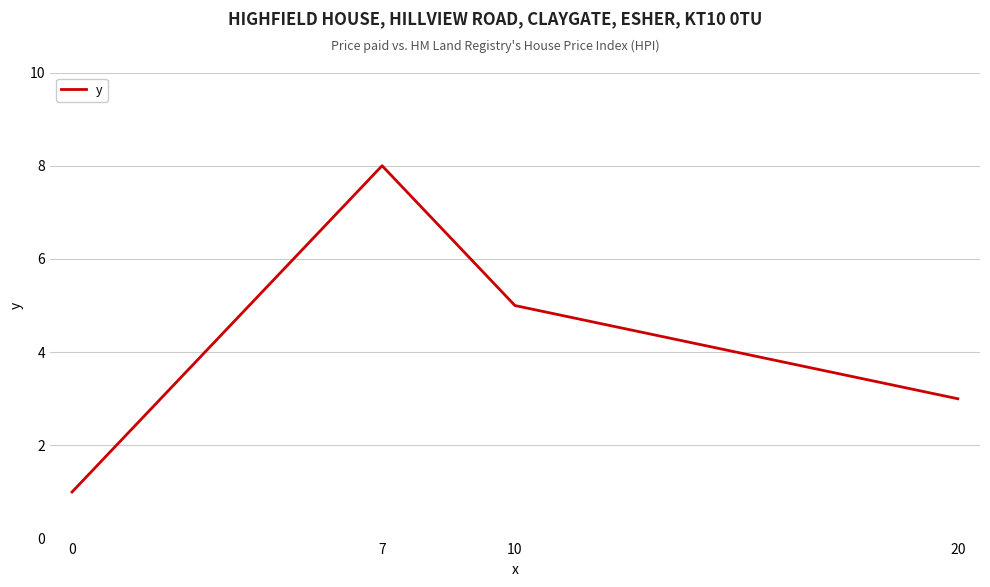

Between 7 and 10, which is larger?

7